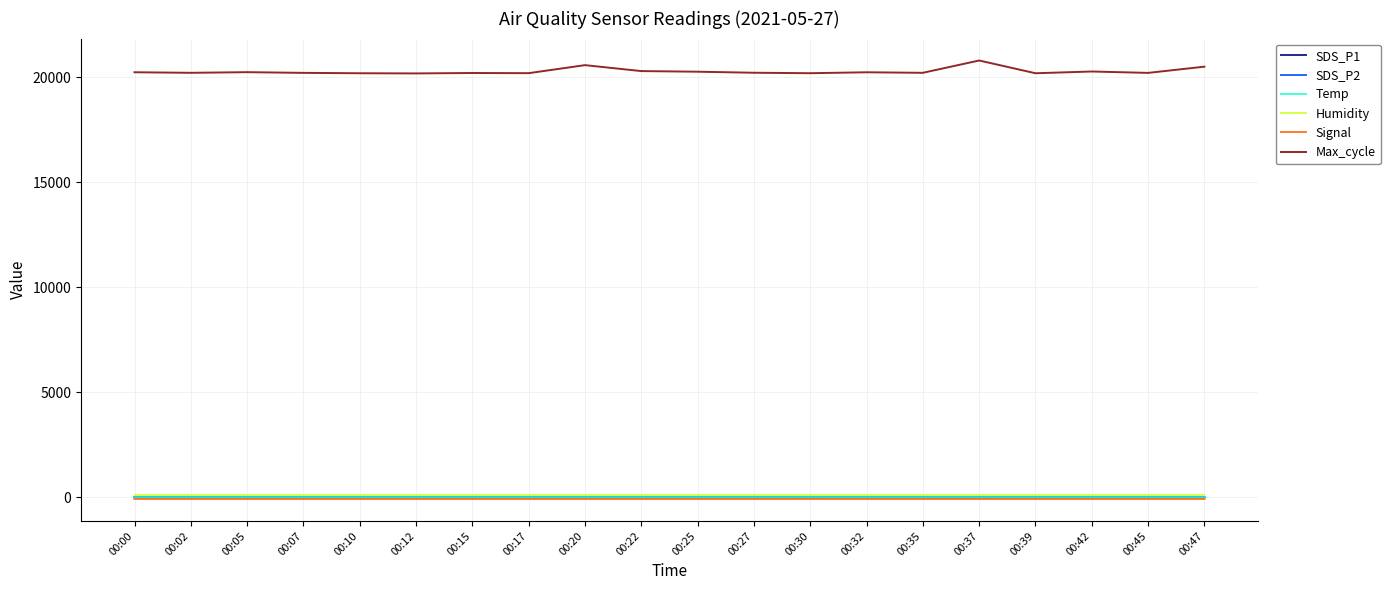

True or false: Max_cycle and Signal intersect in this chart.

False